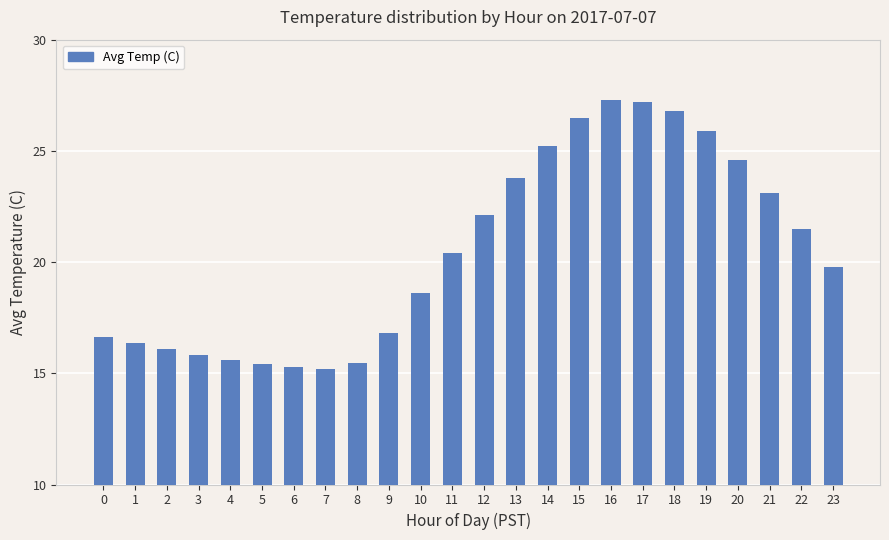

Between 4 and 12, which is larger?

12